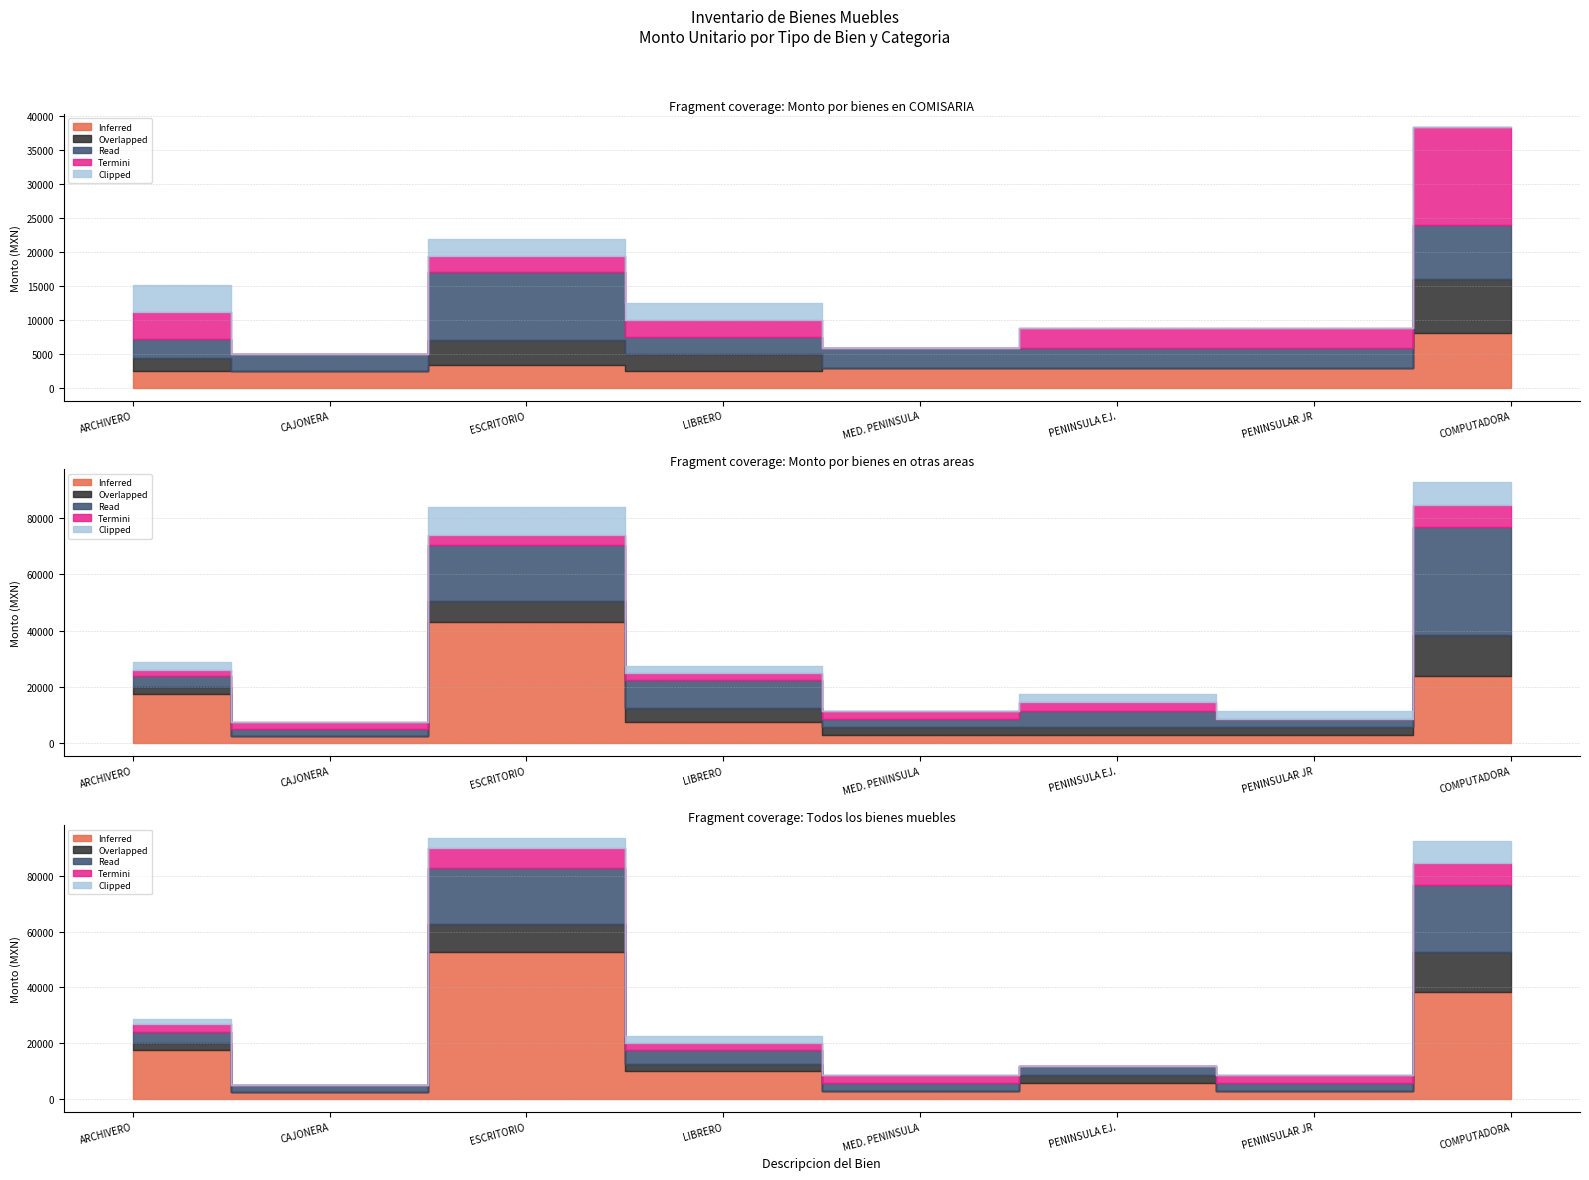

Reading left to right, list all the values displayed in this chart.

Inferred: 17607	2500	52839	10000	2900	5800	2900	38359
Overlapped: 2407	0	10000	2500	0	2900	0	14383
Read: 4000	2500	20000	5000	2900	2900	2900	23976
Termini: 2700	0	7264	2500	2900	0	2900	7992
Clipped: 2000	0	3632	2500	0	0	0	7992